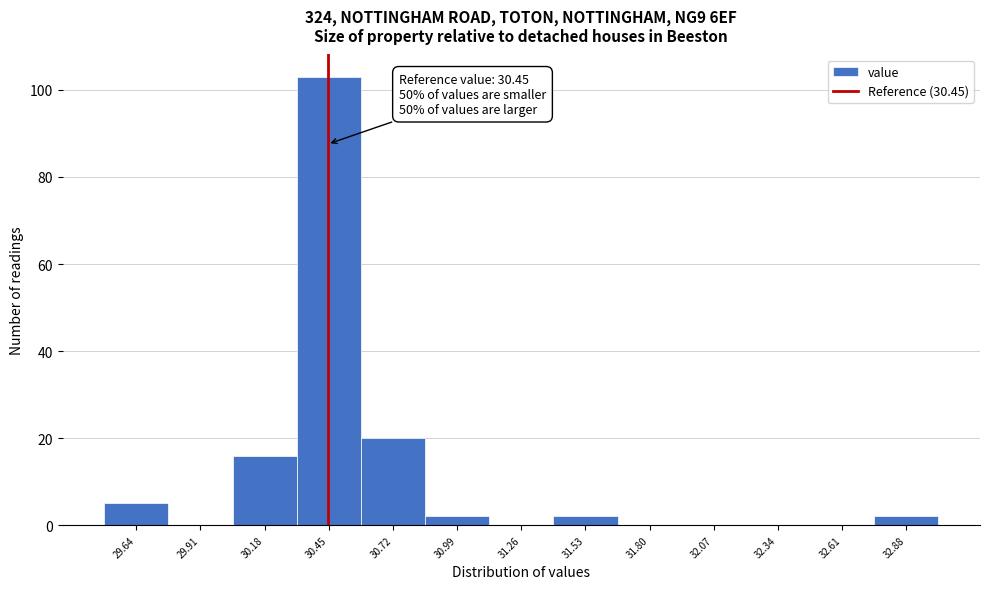

Over which range of the x-axis is the bar tallest?

30.32 to 30.59